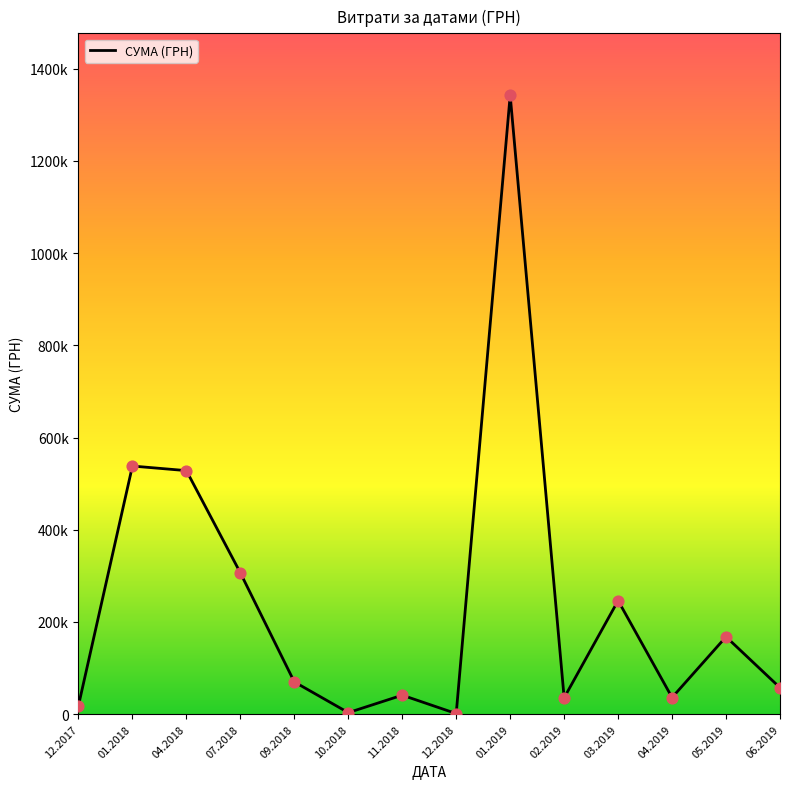

Is this an area chart (filled region under the line)?

No